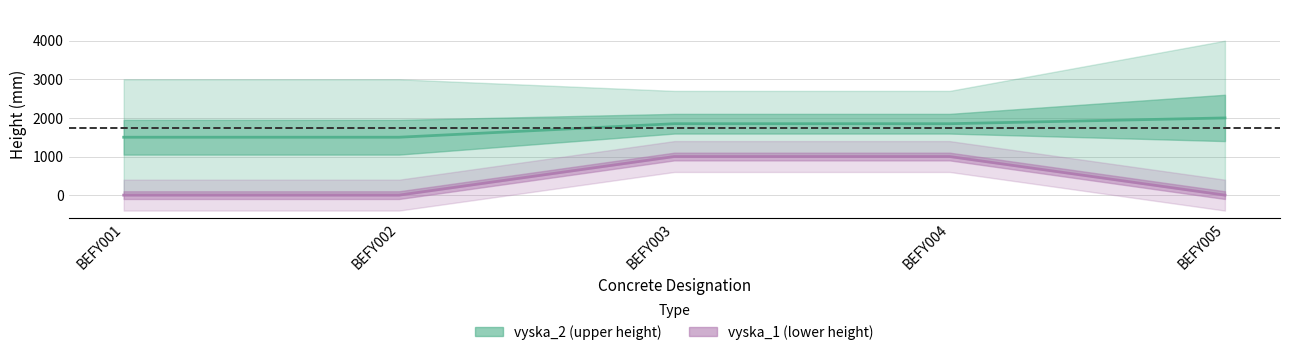

Does the chart have visible grid lines?

Yes